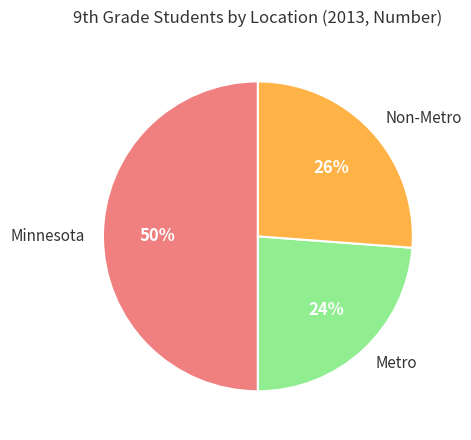

What is the largest slice in the pie chart?

Minnesota